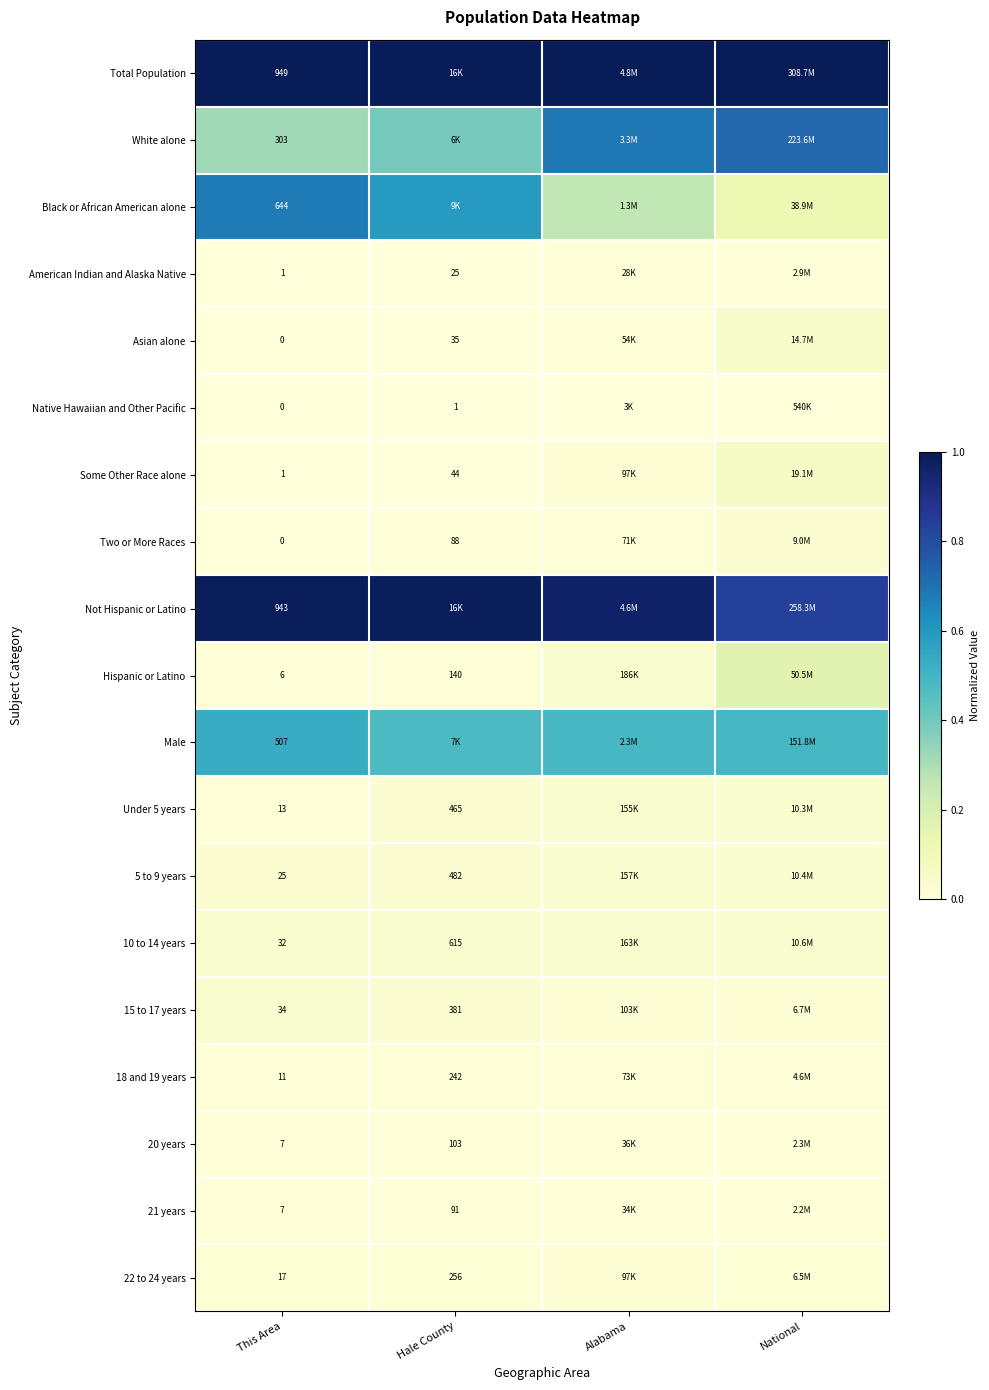

List the labels in order of Total Population value, smallest first.

This Area, Hale County, Alabama, National